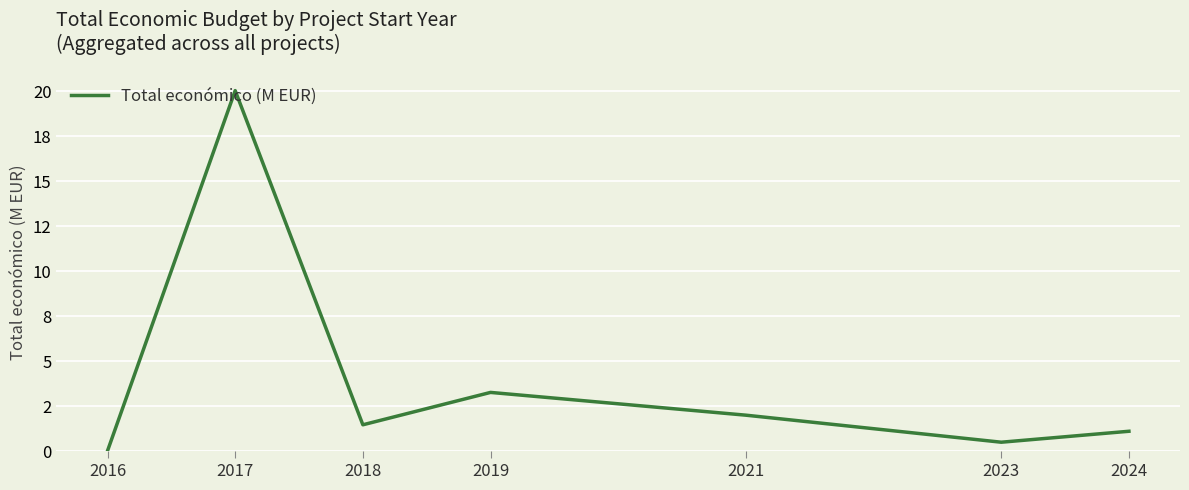

What is the average value?

4.1